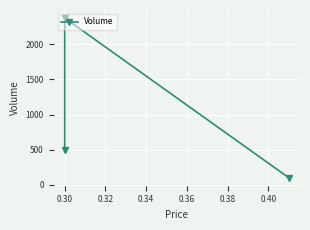

At which category does the chart reach its peak across all series?

0.30